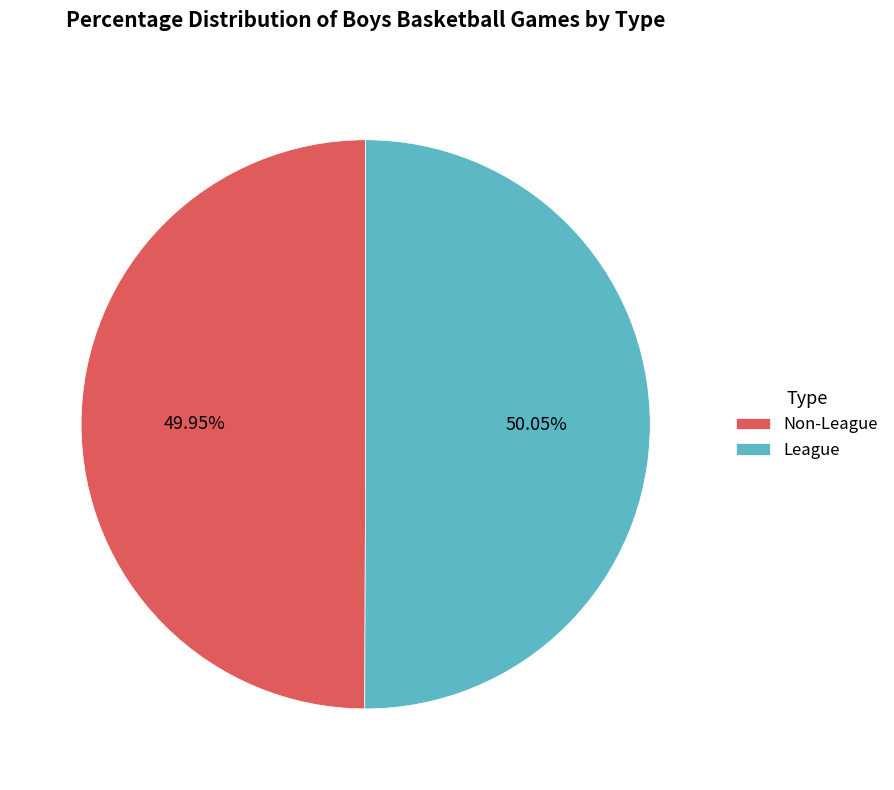

Do Non-League and League together represent more than half of the pie?

Yes